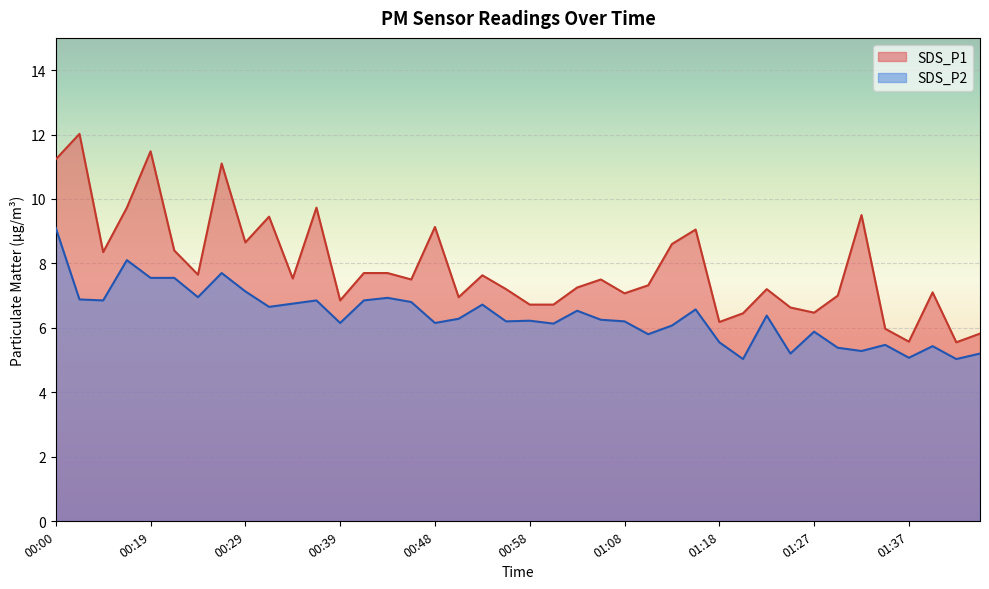

Reading left to right, extract all data points from this chart.

SDS_P1: 00:00=11.2	00:12=12.0	00:14=8.3	00:17=9.7	00:19=11.5	00:22=8.4	00:24=7.7	00:26=11.1	00:29=8.7	00:31=9.4	00:34=7.5	00:36=9.7	00:39=6.8	00:41=7.7	00:43=7.7	00:46=7.5	00:48=9.1	00:51=7.0	00:53=7.6	00:56=7.2	00:58=6.7	01:01=6.7	01:03=7.2	01:05=7.5	01:08=7.1	01:10=7.3	01:13=8.6	01:15=9.1	01:18=6.2	01:20=6.5	01:23=7.2	01:25=6.6	01:27=6.5	01:30=7.0	01:32=9.5	01:35=6.0	01:37=5.6	01:40=7.1	01:42=5.5	01:45=5.8
SDS_P2: 00:00=9.1	00:12=6.9	00:14=6.8	00:17=8.1	00:19=7.5	00:22=7.5	00:24=7.0	00:26=7.7	00:29=7.1	00:31=6.7	00:34=6.8	00:36=6.8	00:39=6.2	00:41=6.8	00:43=6.9	00:46=6.8	00:48=6.2	00:51=6.3	00:53=6.7	00:56=6.2	00:58=6.2	01:01=6.1	01:03=6.5	01:05=6.2	01:08=6.2	01:10=5.8	01:13=6.1	01:15=6.6	01:18=5.5	01:20=5.0	01:23=6.4	01:25=5.2	01:27=5.9	01:30=5.4	01:32=5.3	01:35=5.5	01:37=5.1	01:40=5.4	01:42=5.0	01:45=5.2